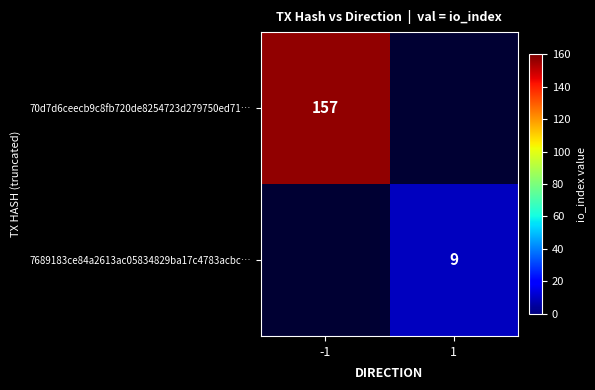

Is it true that 70d7d6ceecb9c8fb720de8254723d279750ed71… equals 157 at -1?

True